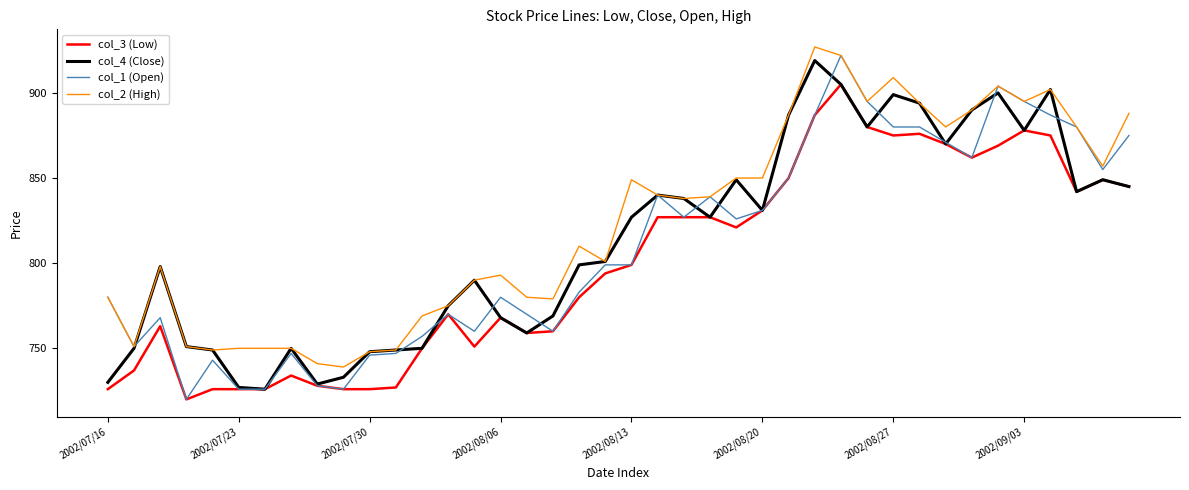

What is the average value of the col_2 (High) series?

824